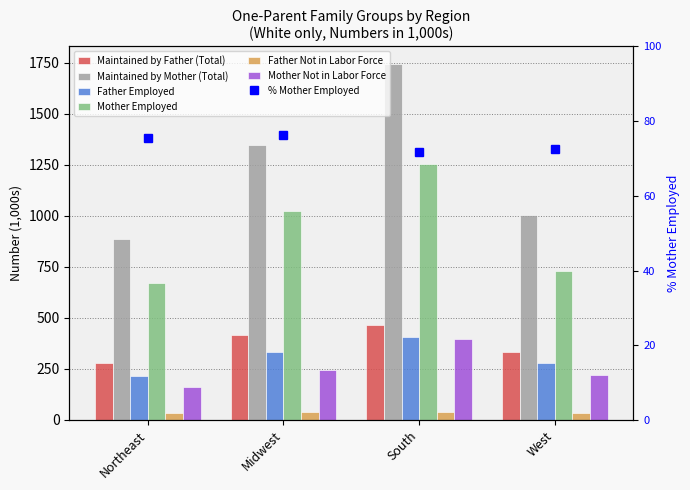

Count the Father Employed values in the range 280 to 407.

3